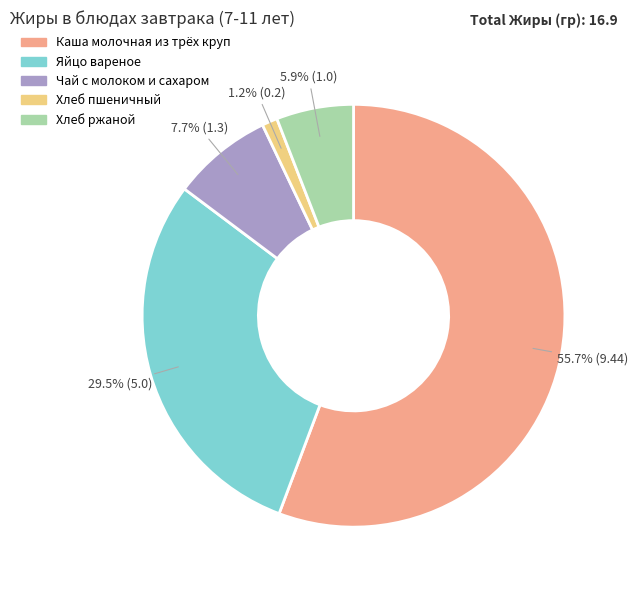

Approximately how many times larger is the value at Хлеб пшеничный compared to Чай с молоком и сахаром?

0.2